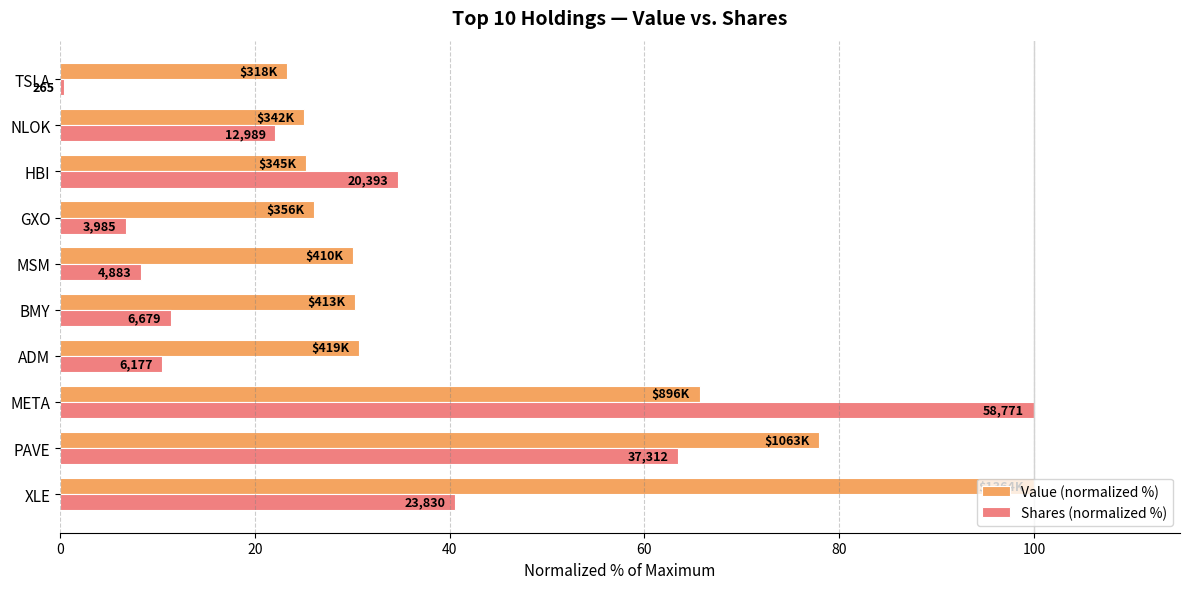

What are all the series names shown in the legend?

Value (normalized %), Shares (normalized %)